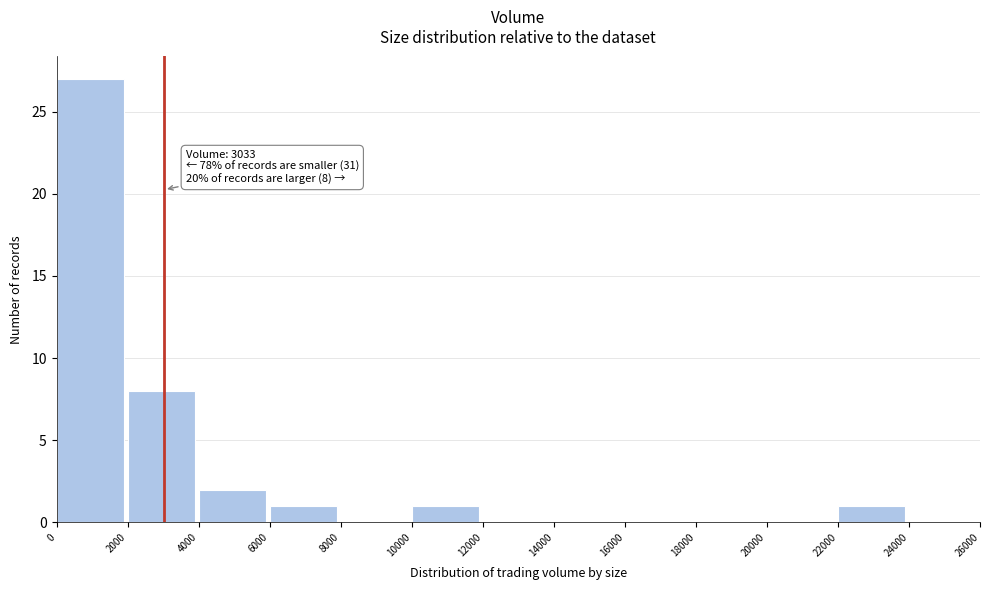

Over which range of the x-axis is the bar tallest?

0 to 2000